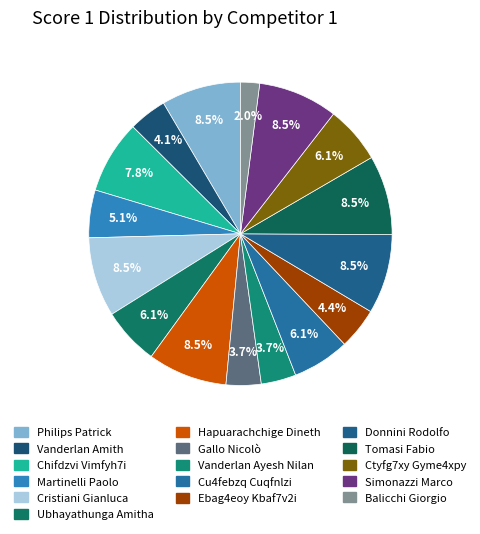

How many slices are in this pie chart?

16